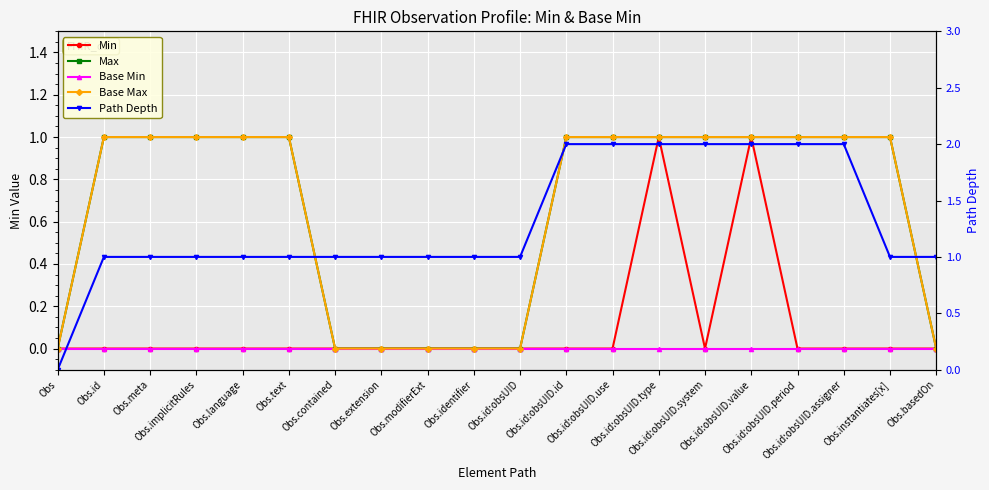

True or false: Min and Max intersect in this chart.

False